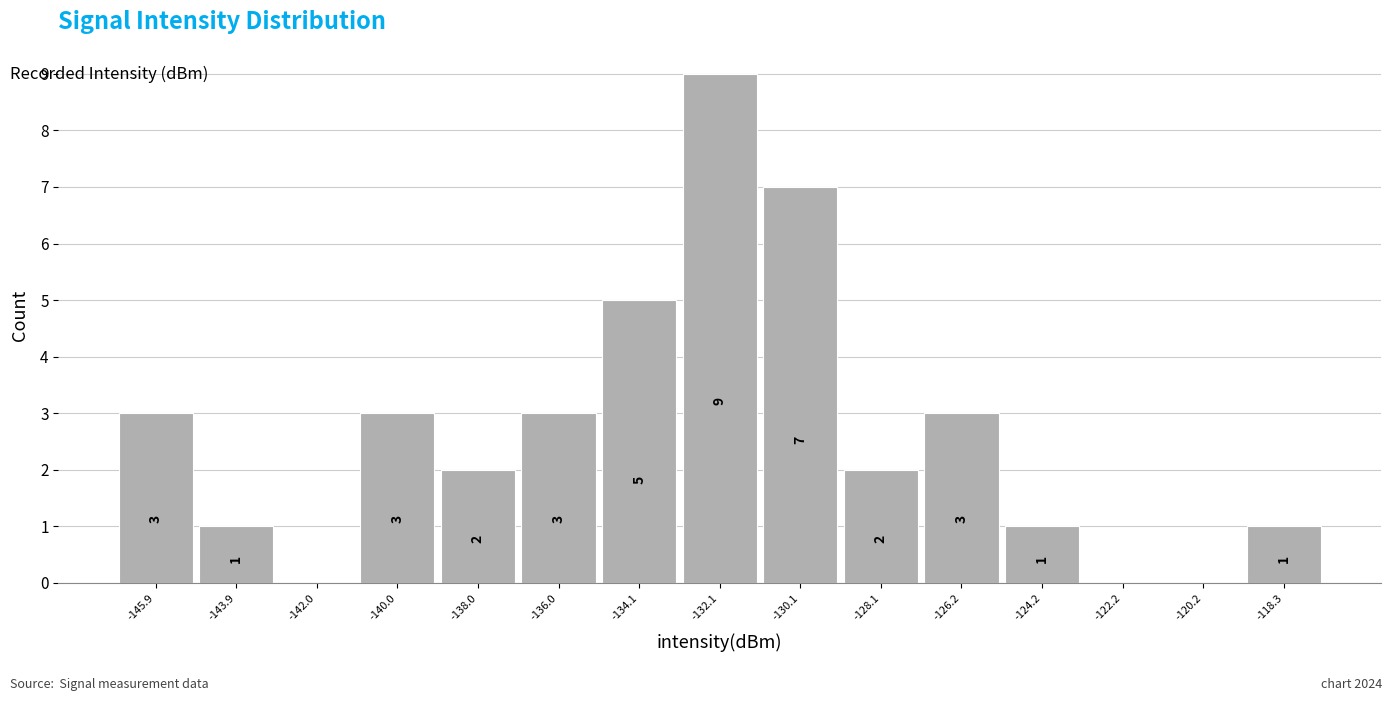

Reading left to right, list all the values displayed in this chart.

-145.9=3	-143.9=1	-142.0=0	-140.0=3	-138.0=2	-136.0=3	-134.1=5	-132.1=9	-130.1=7	-128.1=2	-126.2=3	-124.2=1	-122.2=0	-120.2=0	-118.3=1